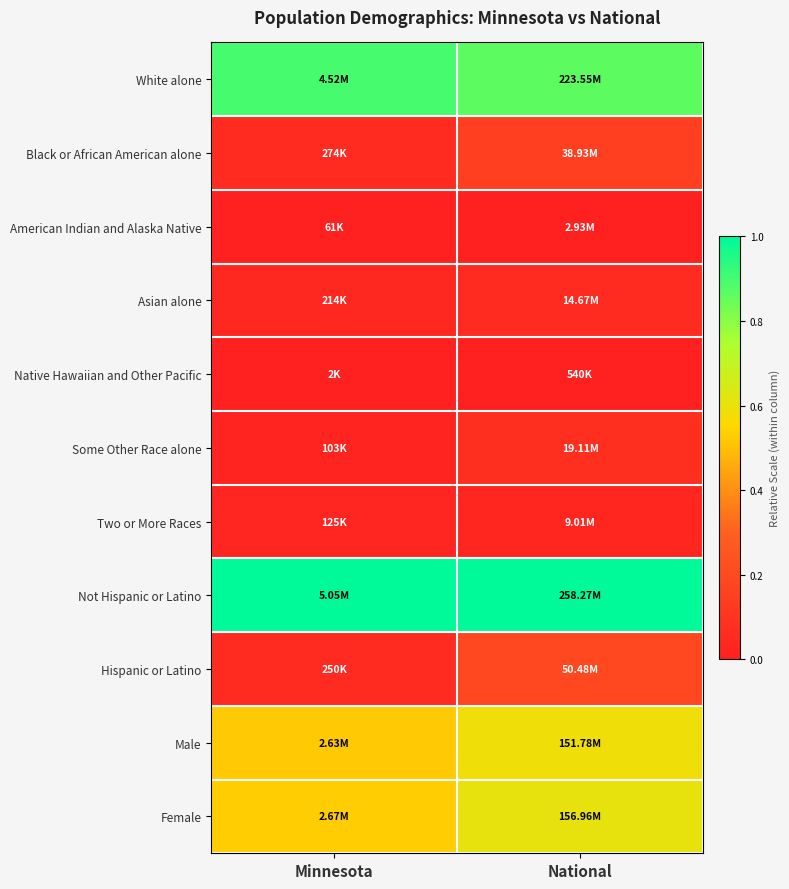

At Minnesota, list the series in order from smallest to largest.

Native Hawaiian and Other Pacific, American Indian and Alaska Native, Some Other Race alone, Two or More Races, Asian alone, Hispanic or Latino, Black or African American alone, Male, Female, White alone, Not Hispanic or Latino